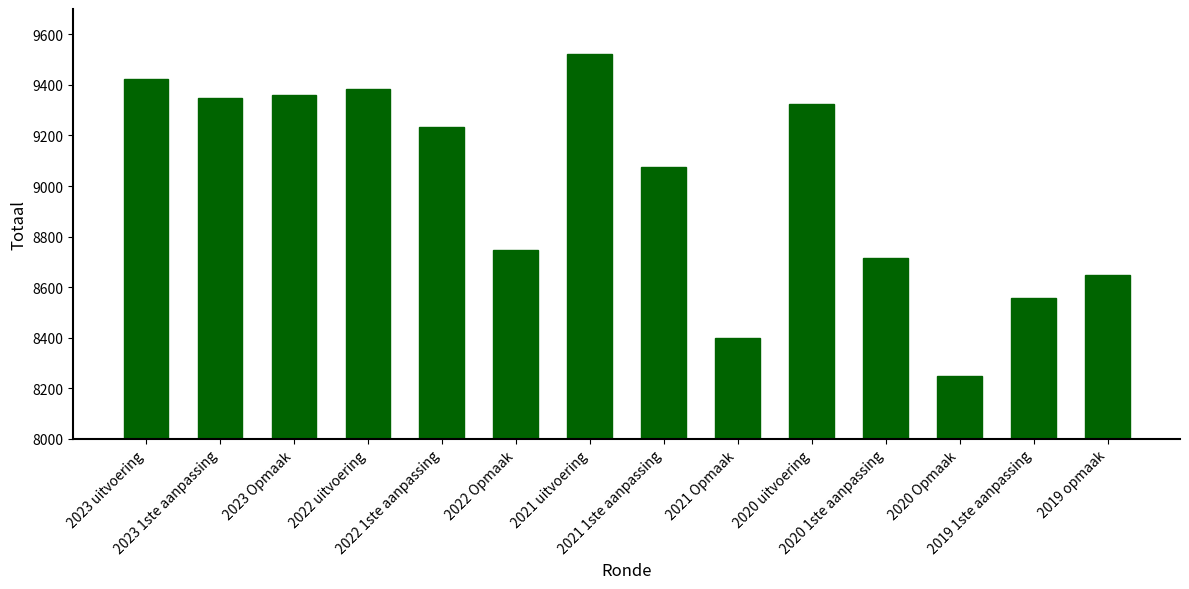

What is the difference between the values at 2019 opmaak and 2022 Opmaak?

99